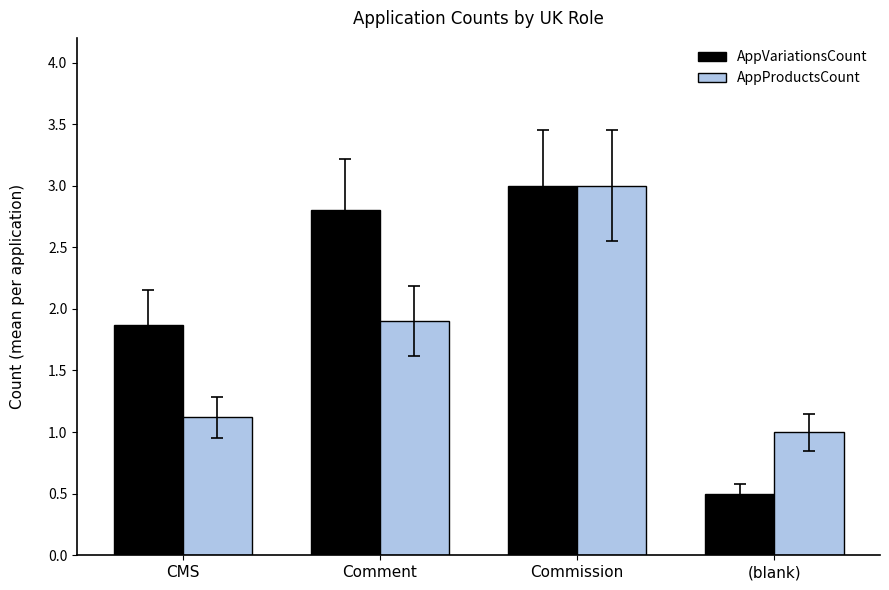

What are all the series names shown in the legend?

AppVariationsCount, AppProductsCount